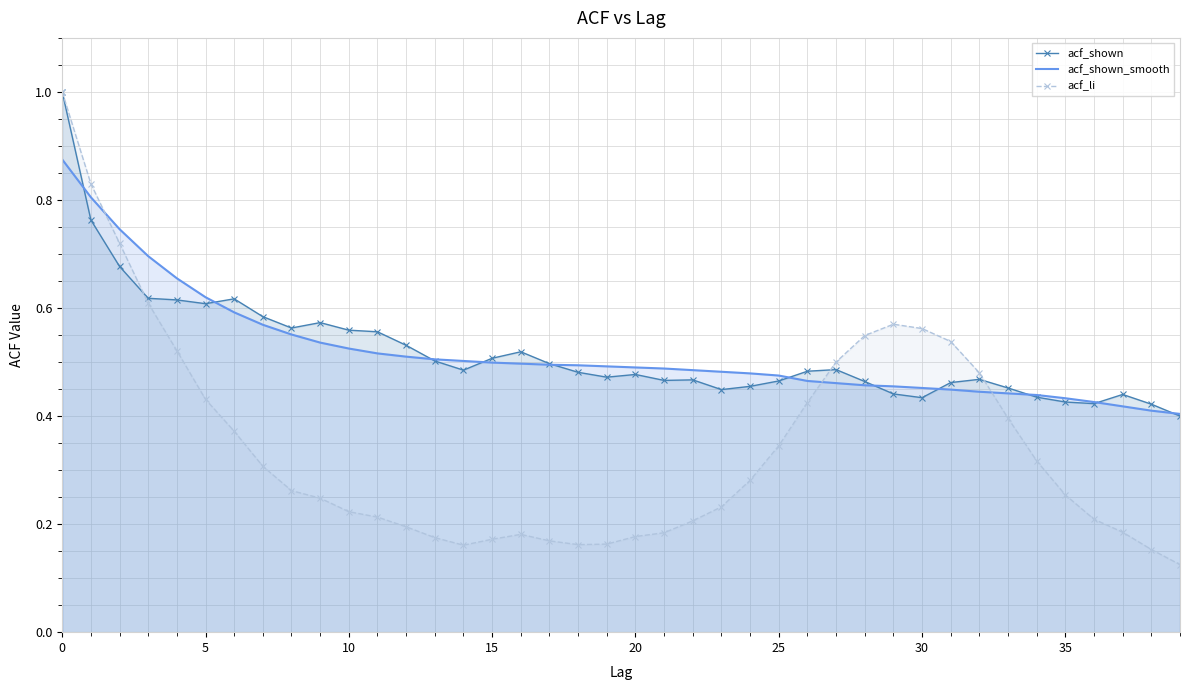

Which series has the largest range (max minus min)?

acf_li